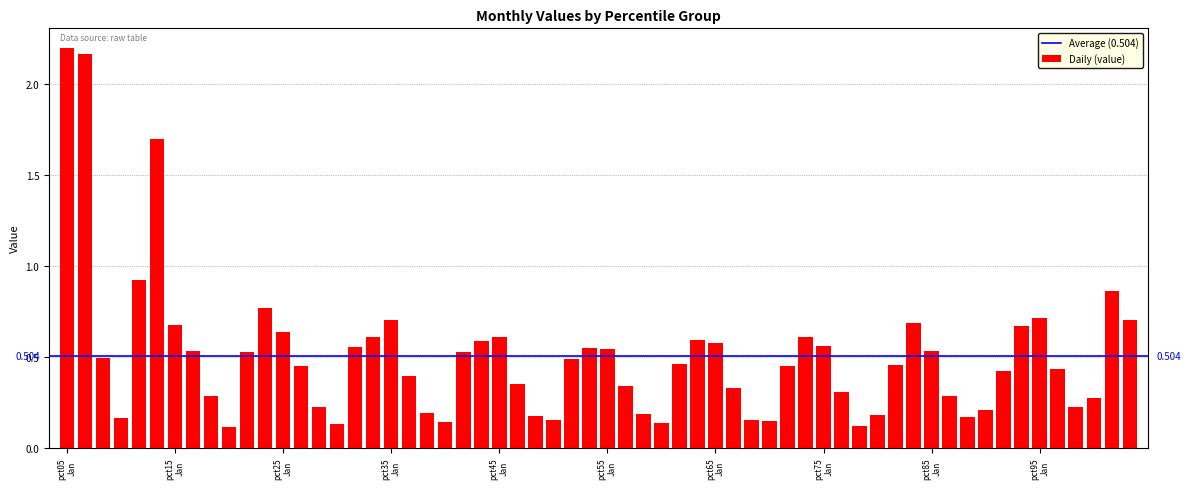

How many distinct data groups are displayed?

1